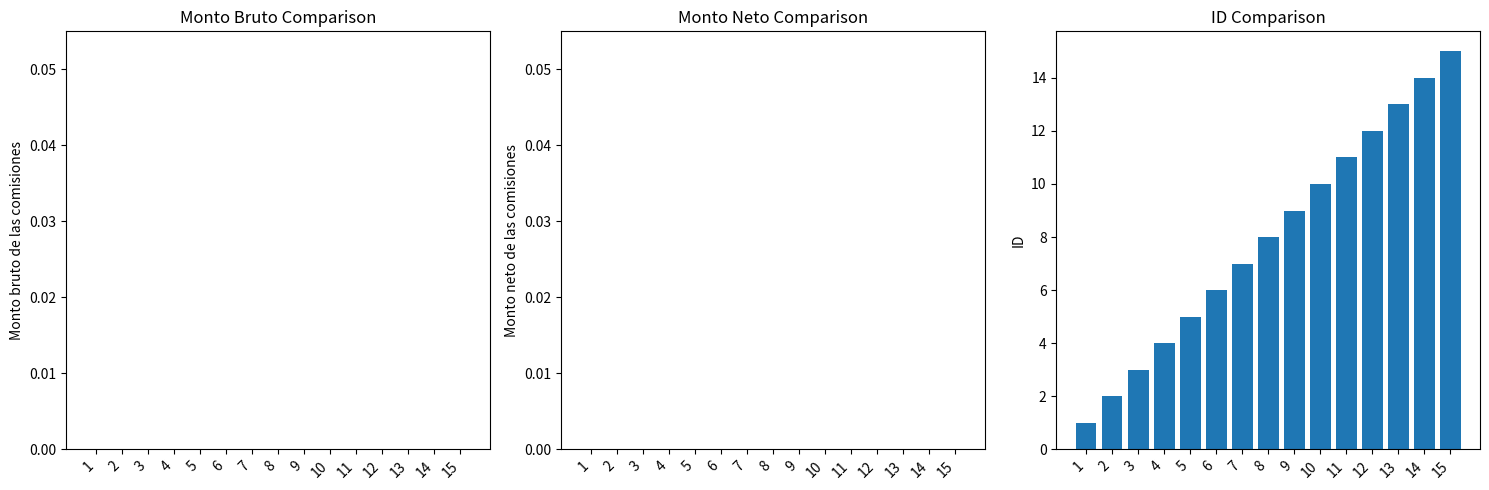

List the labels in order of value, smallest first.

1, 2, 3, 4, 5, 6, 7, 8, 9, 10, 11, 12, 13, 14, 15